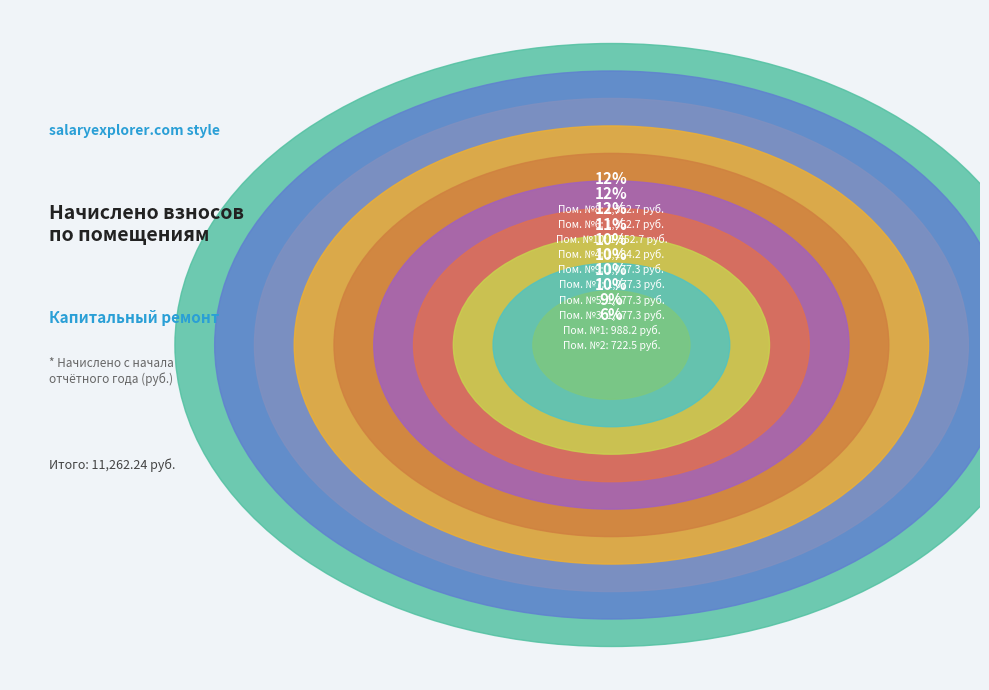

Do 5 and 8 together represent more than half of the pie?

No